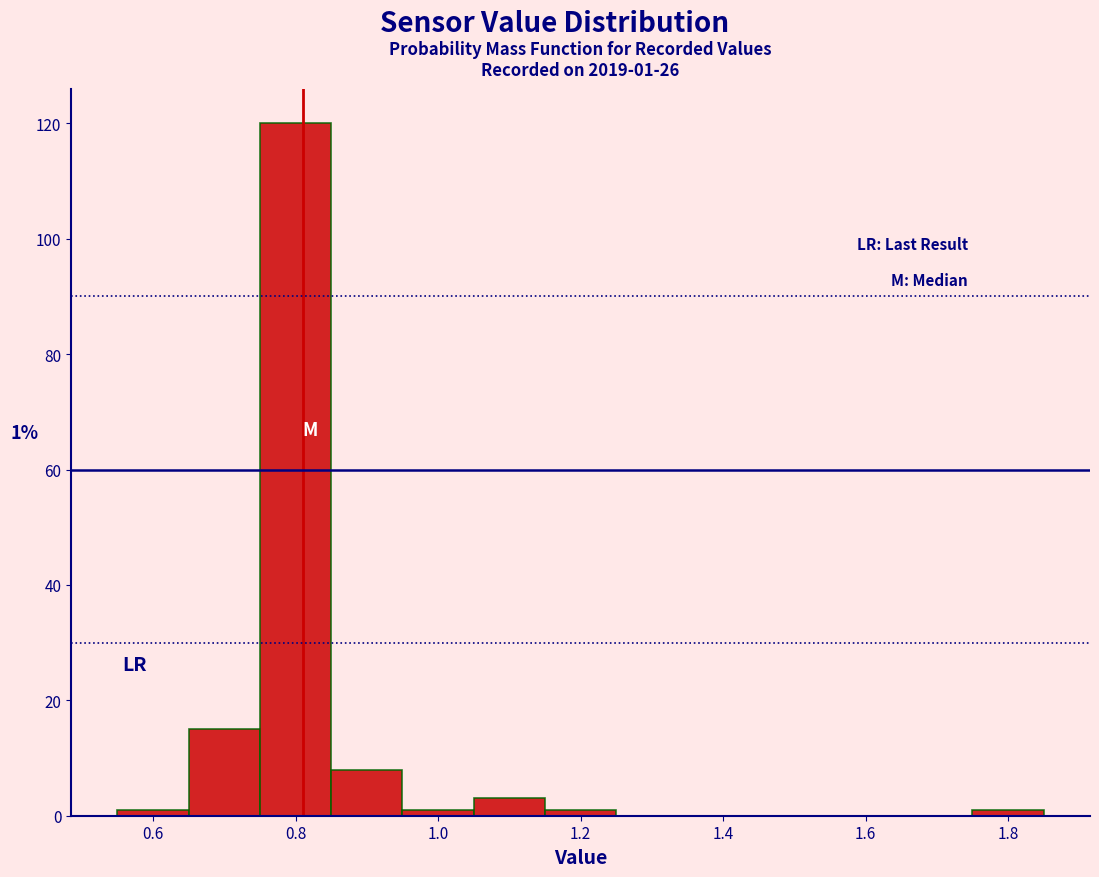

Which range on the x-axis has the tallest bar?

0.75 to 0.85